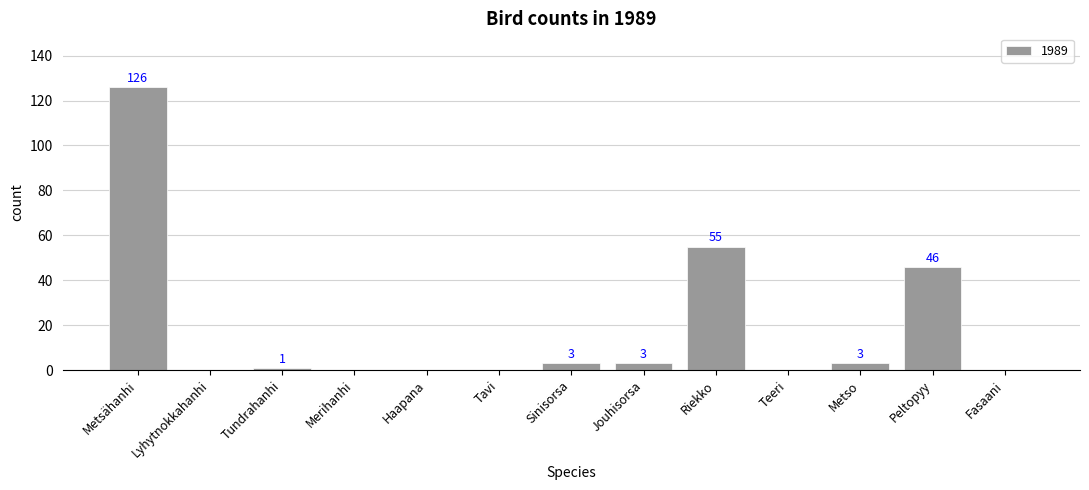

How many positive values are there?

7